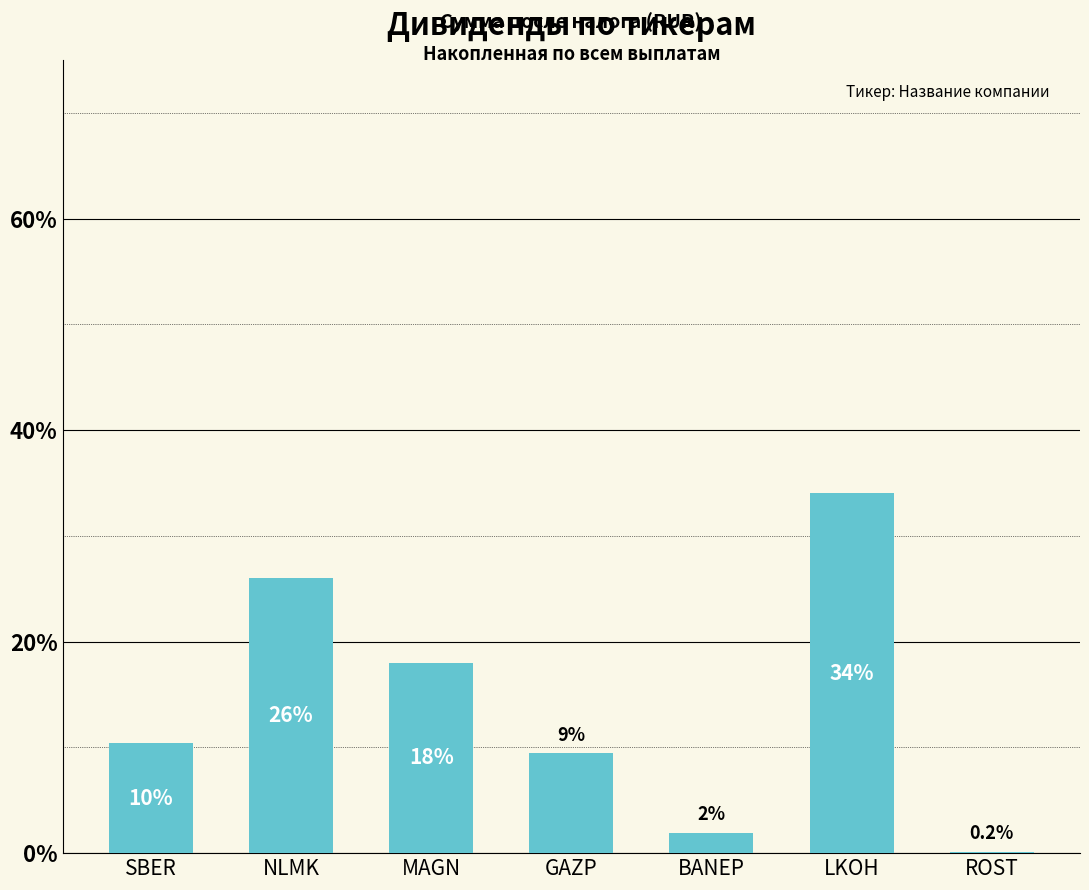

The chart shows a value of 9.4 at GAZP. True or false?

True